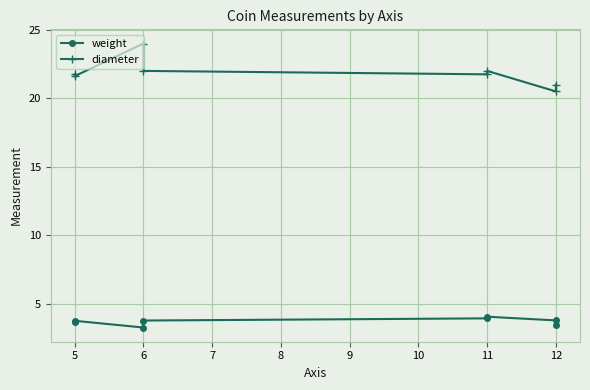

In diameter, how many points are higher than both neighbors (excluding endpoints)?

2